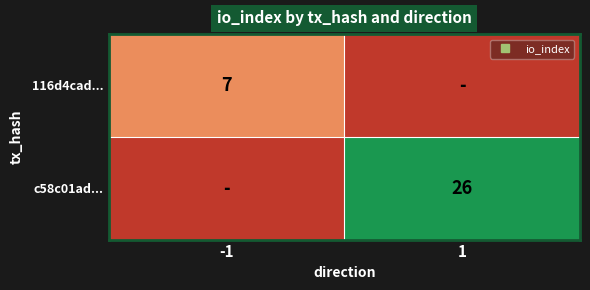

Which has a higher value, 1 or -1?

-1